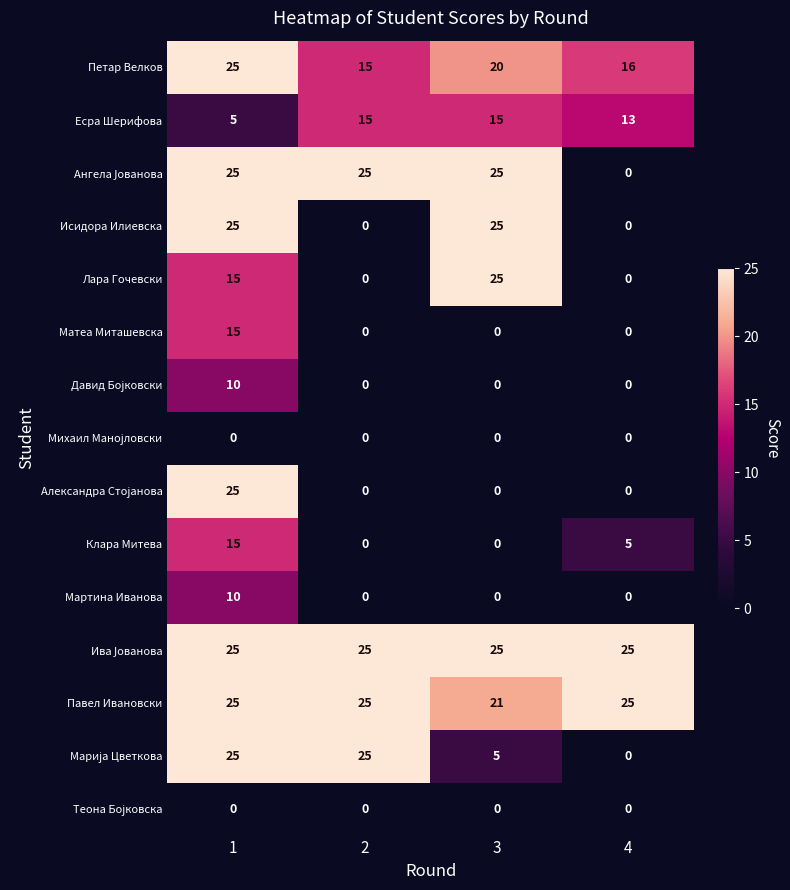

What is the difference between the highest and lowest values at 1?

25